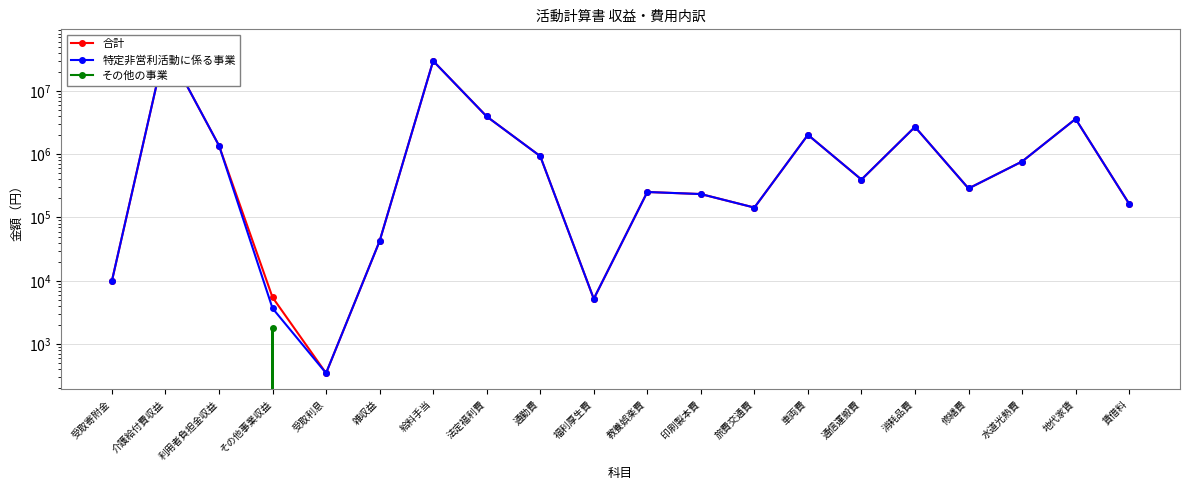

Reading left to right, extract all data points from this chart.

合計: 10000	51548854	1364070	5480	349	42390	29651376	3935457	930290	5200	252614	234425	143382	2017210	396829	2695279	287155	765217	3600000	164538
特定非営利活動に係る事業: 10000	51548854	1364070	3680	349	42390	29651376	3935457	930290	5200	252614	234425	143382	2017210	396829	2695279	287155	765217	3600000	164538
その他の事業: 0	0	0	1800	0	0	0	0	0	0	0	0	0	0	0	0	0	0	0	0